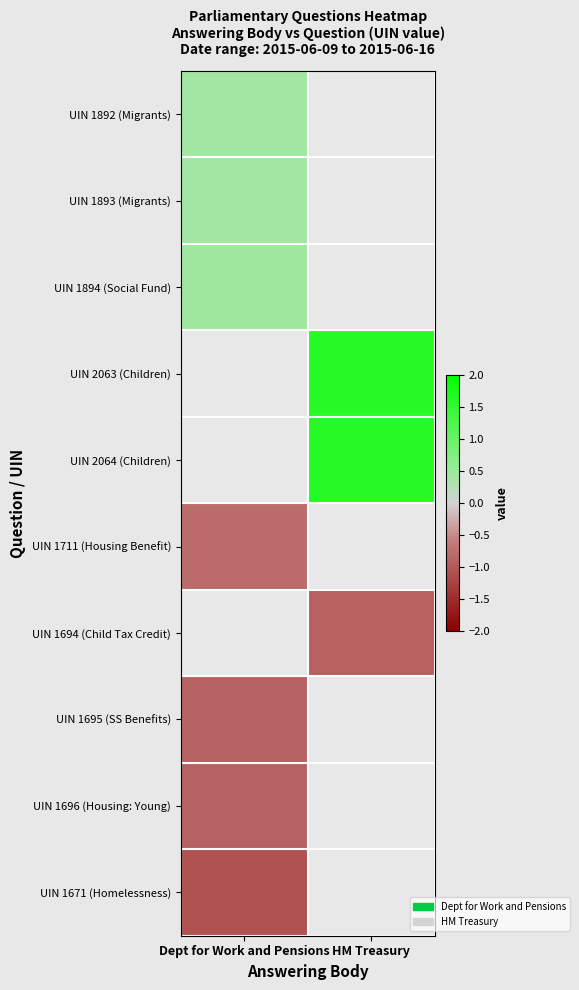

How many categories are shown in the chart?

2